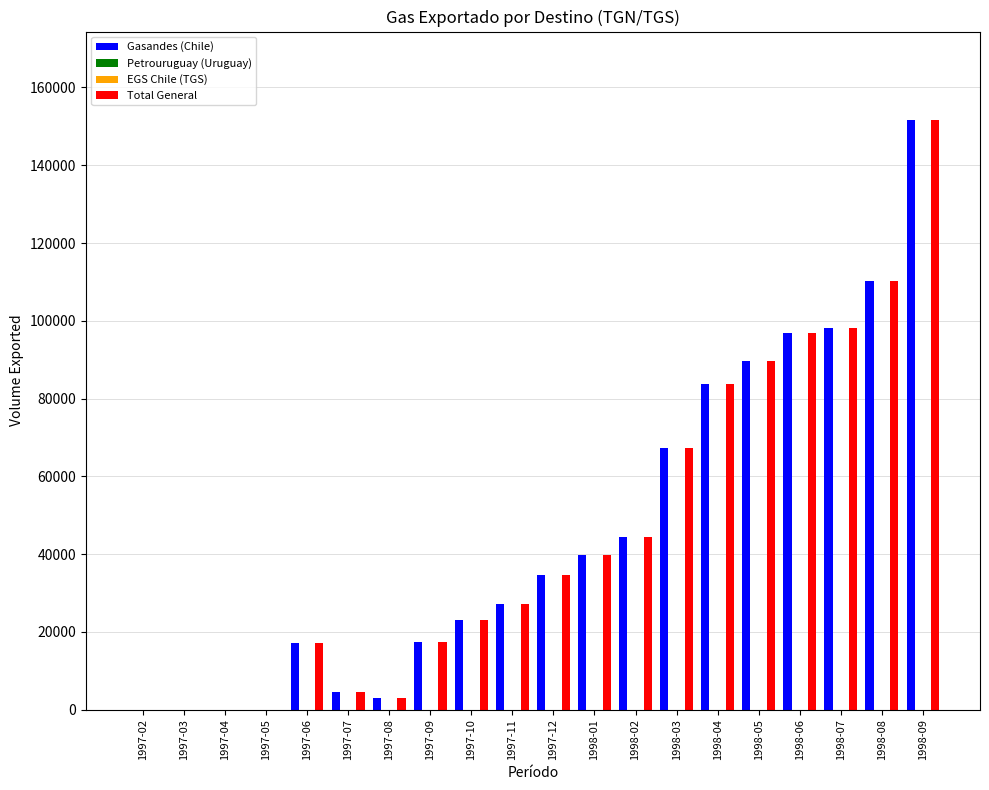

Rank the categories by Total General value from lowest to highest.

1997-02, 1997-03, 1997-04, 1997-05, 1997-08, 1997-07, 1997-06, 1997-09, 1997-10, 1997-11, 1997-12, 1998-01, 1998-02, 1998-03, 1998-04, 1998-05, 1998-06, 1998-07, 1998-08, 1998-09